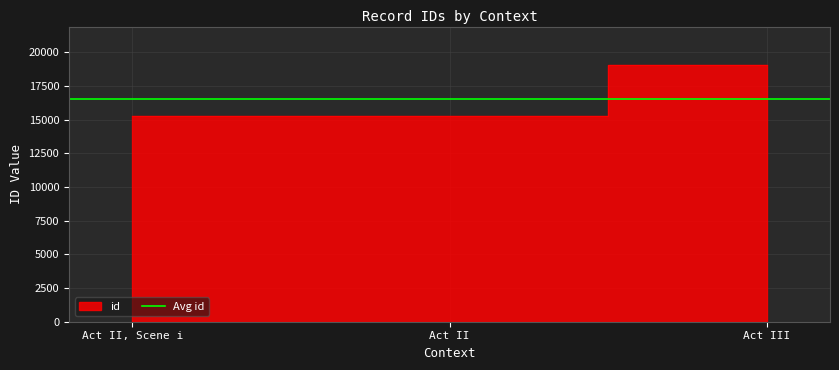

Reading right to left, list all the values displayed in this chart.

Act III=19053	Act II=15251	Act II, Scene i=15238